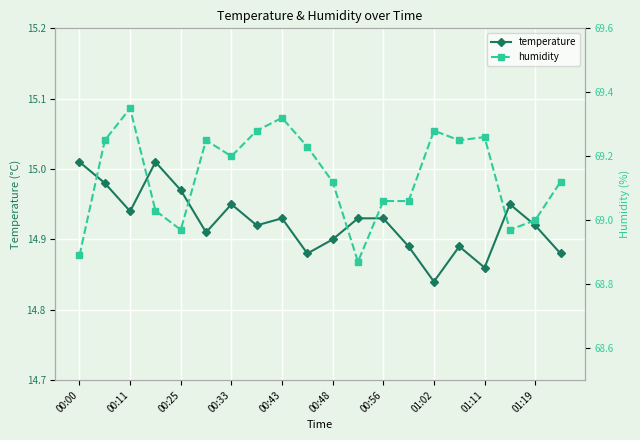

True or false: humidity and temperature cross at least once.

False